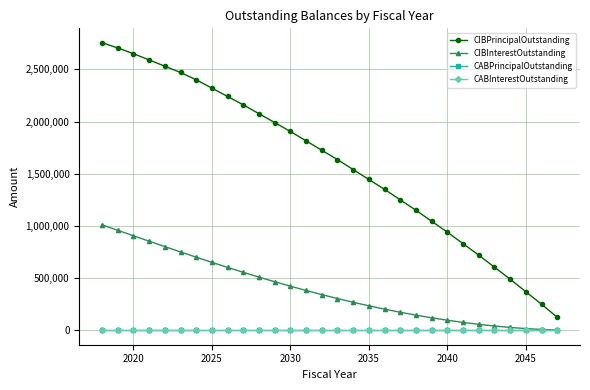

Does the chart have visible grid lines?

Yes